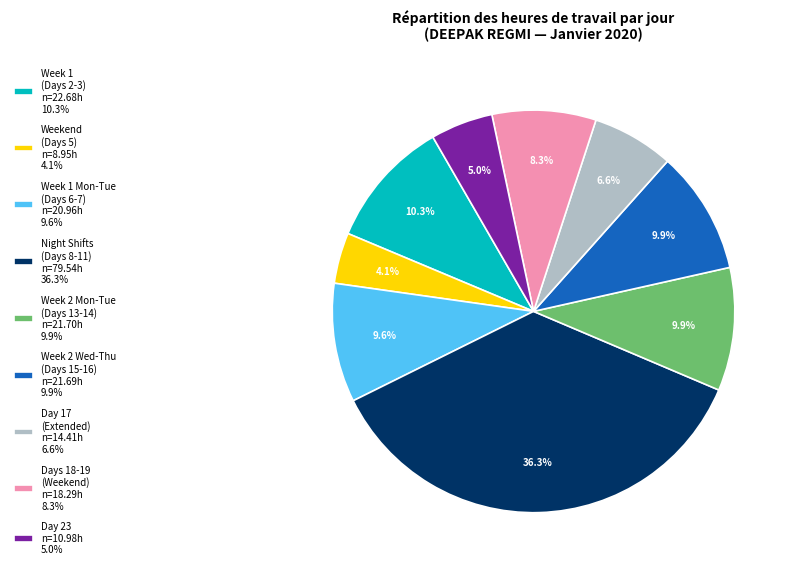

Combined, do Day 23 n=10.98h 5.0% and Day 17 (Extended) n=14.41h 6.6% account for over 50%?

No